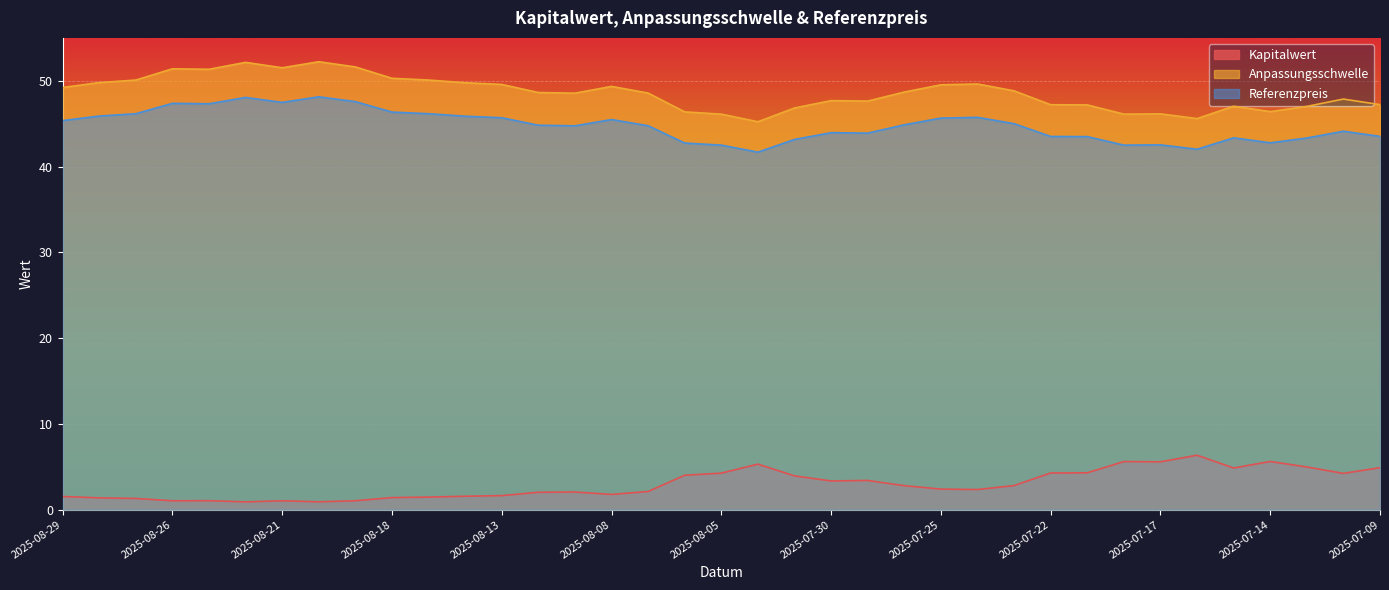

Where is the first local maximum for Anpassungsschwelle?

2025-08-26